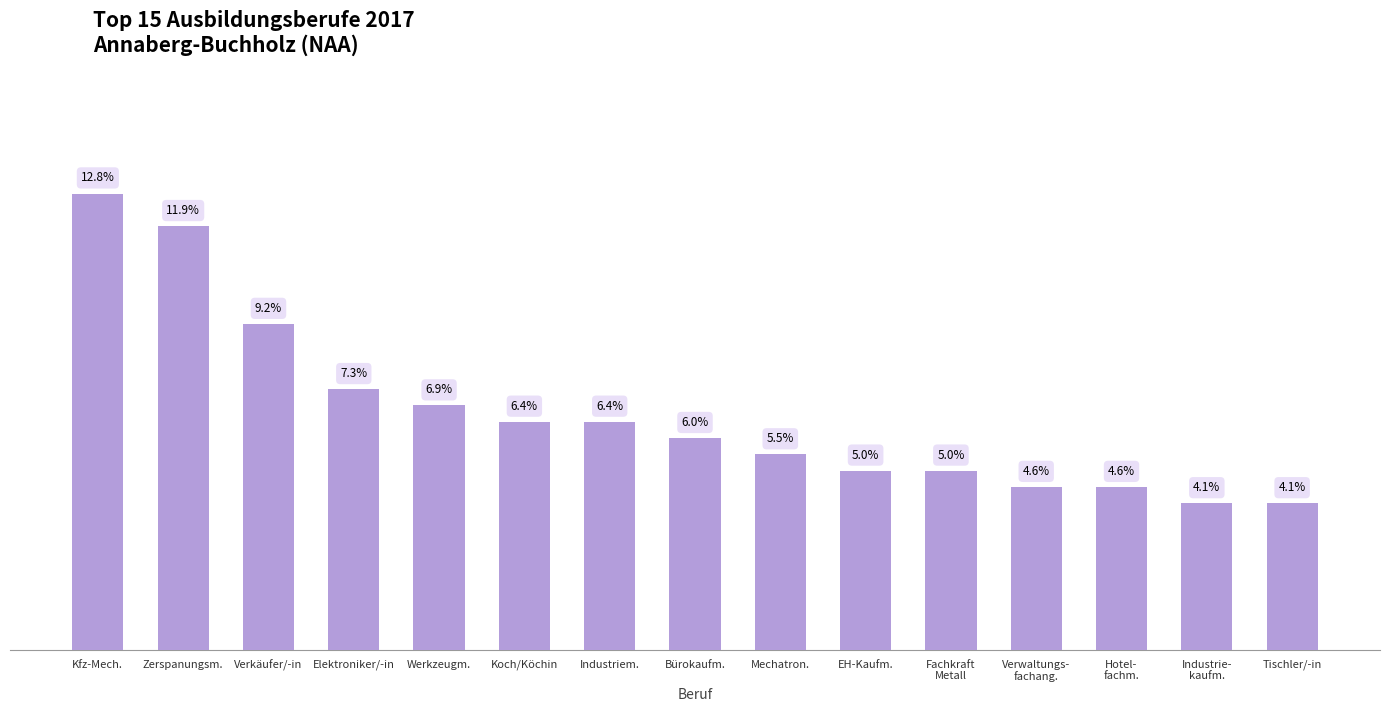

Does the chart contain any negative values?

No